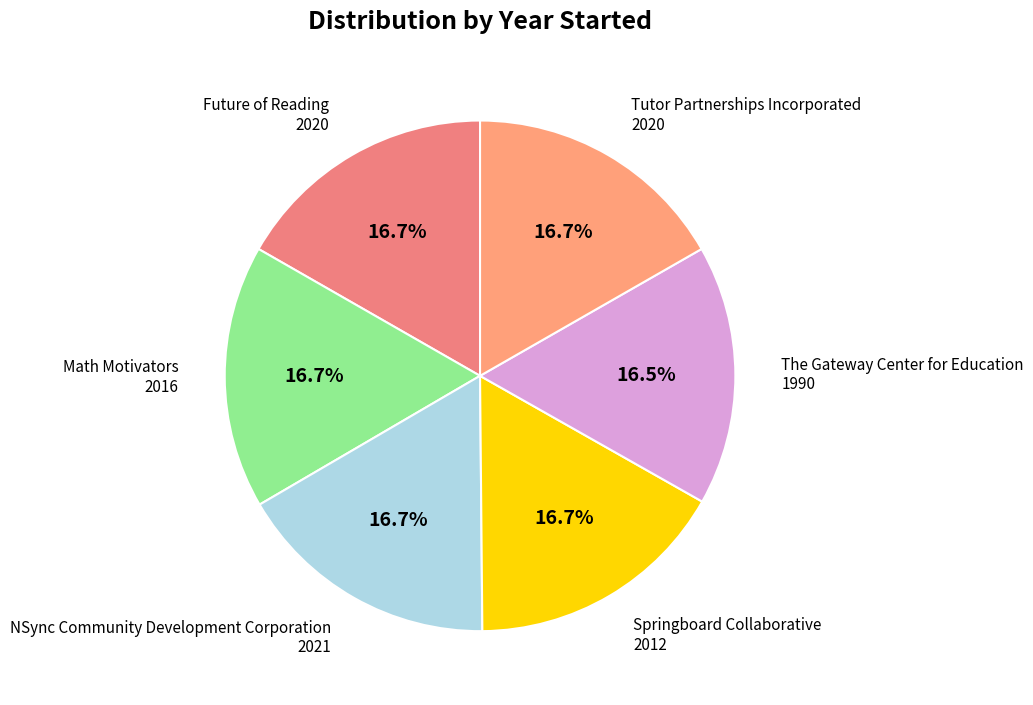

What is the ratio of the value at The Gateway Center for Education to the value at Math Motivators?

1.0